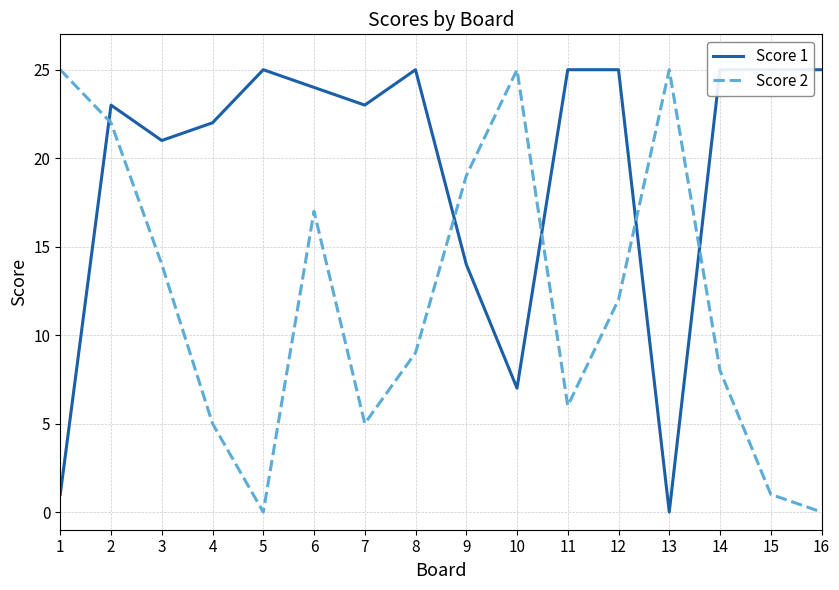

At how many categories does at least one series exceed 23?

11